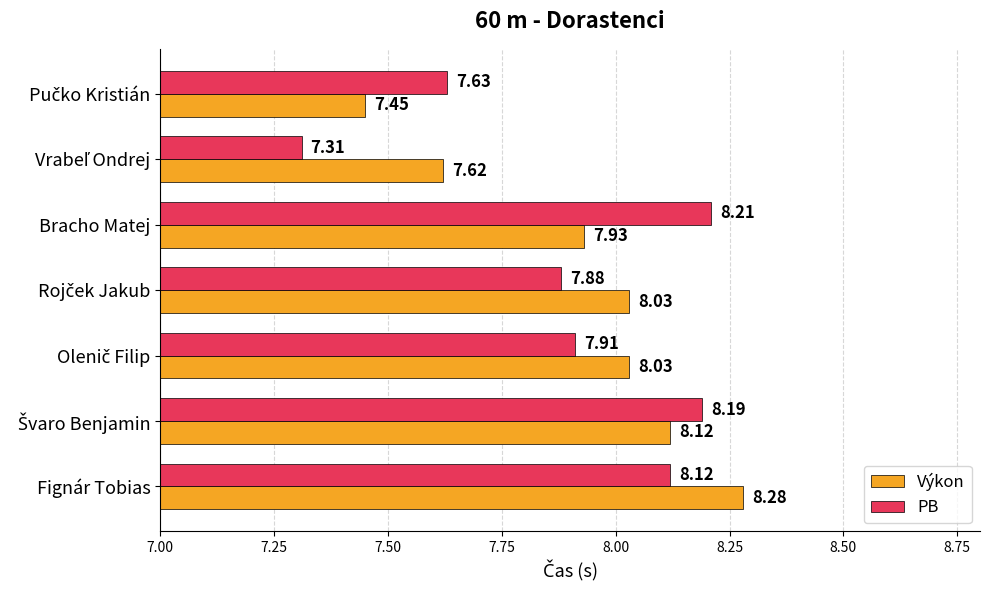

What is the smallest value displayed?

7.3